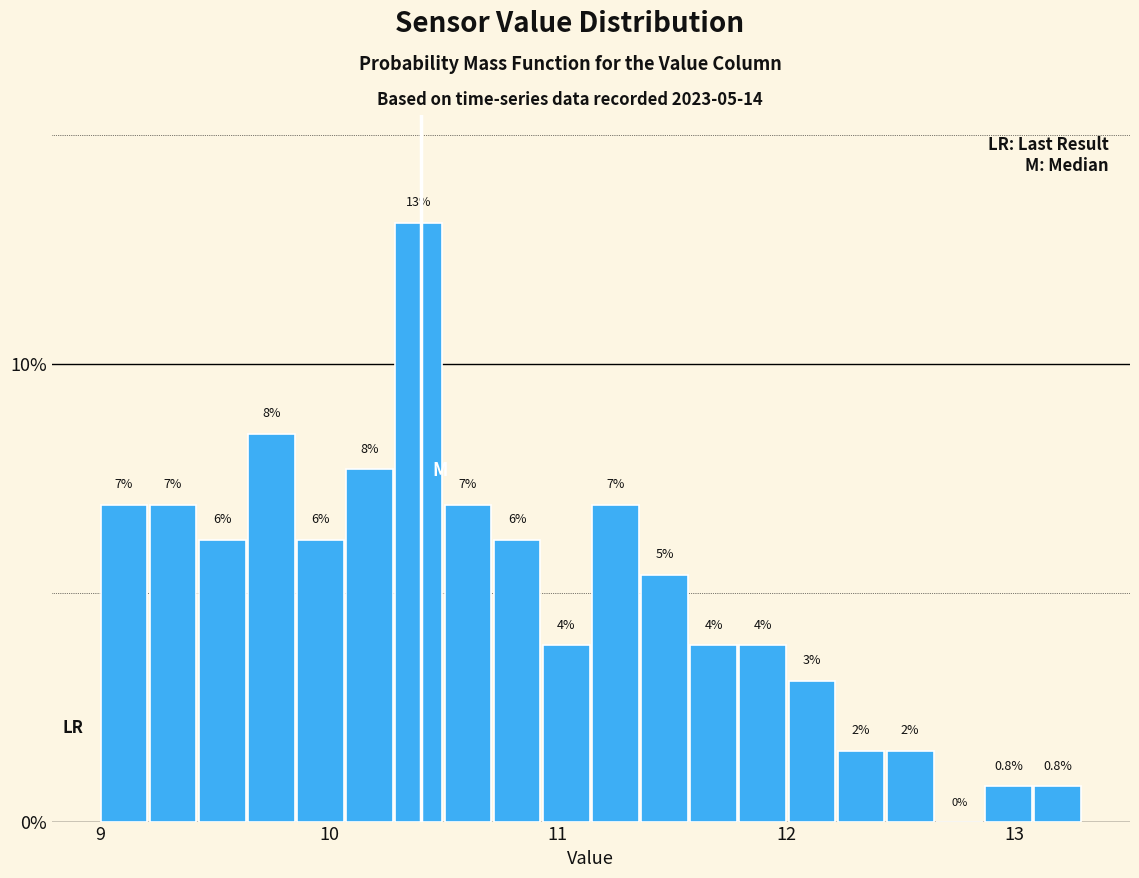

Around what value on the x-axis is the tallest bar? Give the approximate position of its centre, as read against the axis.

10.4